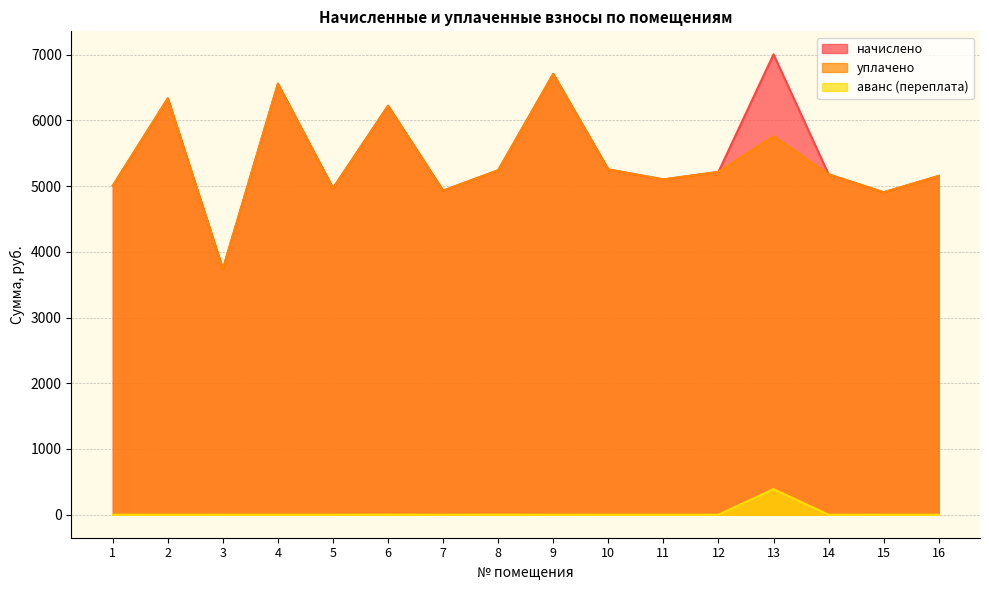

How many data points in начислено are above 5216?

8